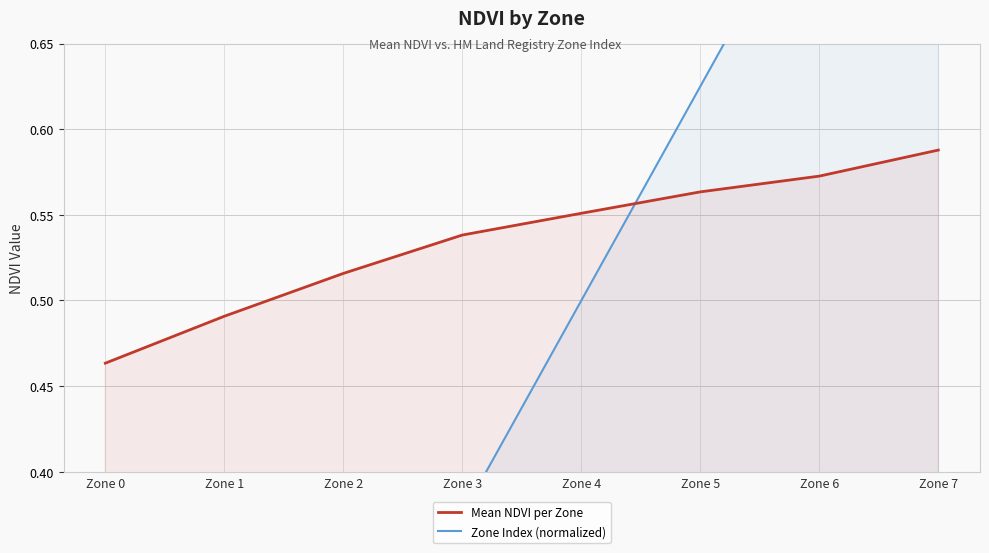

Count the number of categories in the chart.

8